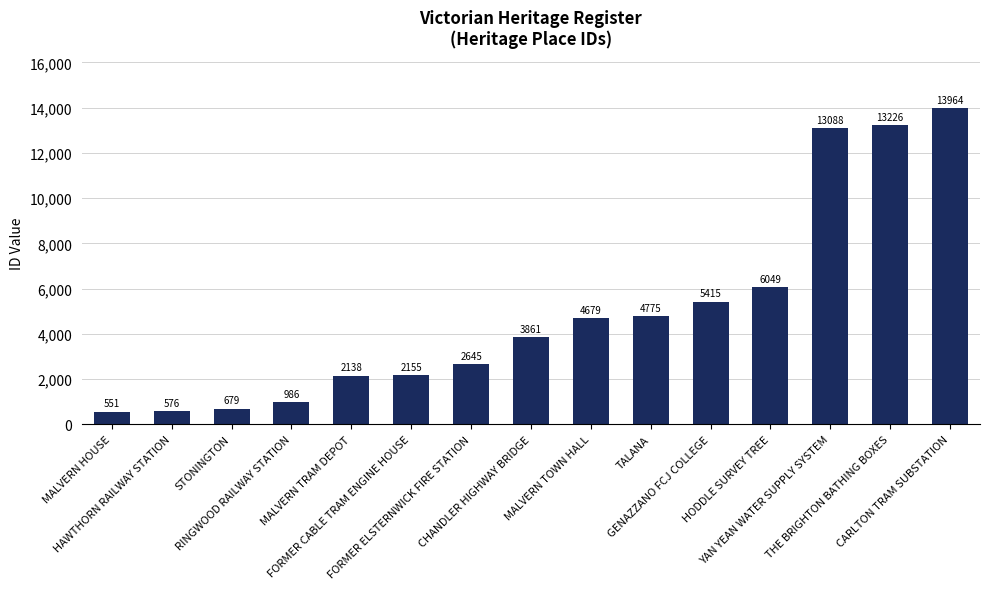

What is the maximum value shown in the chart?

13964